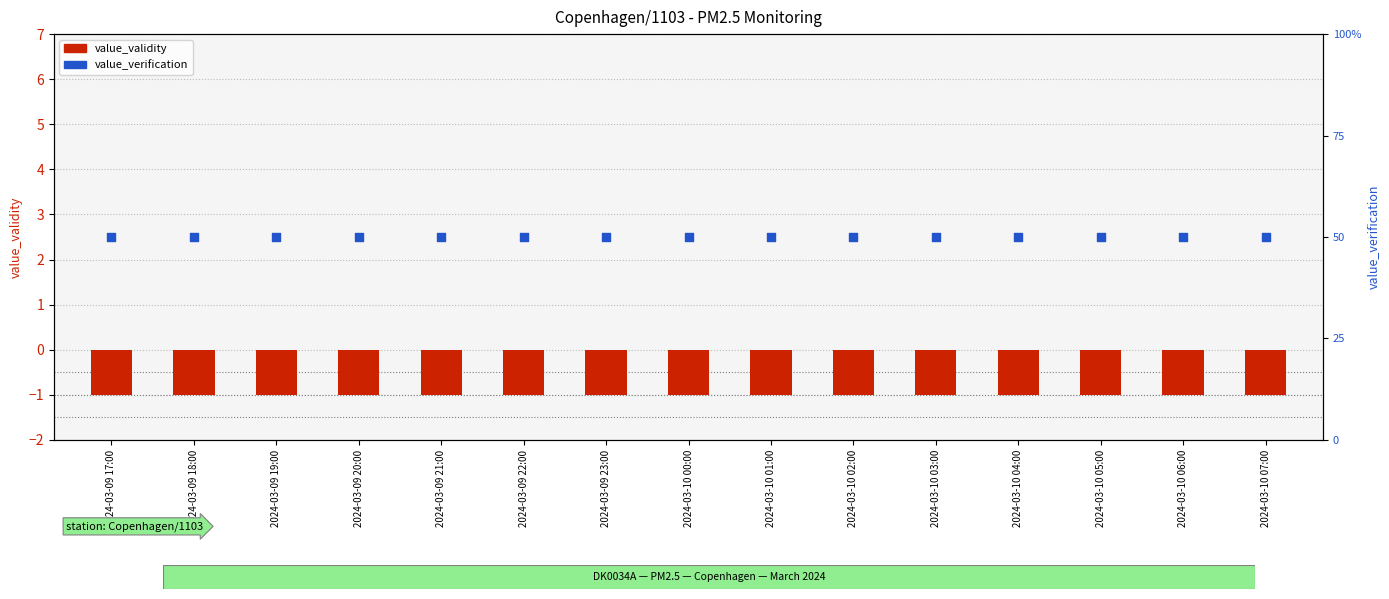

At how many categories does at least one series exceed 0?

15